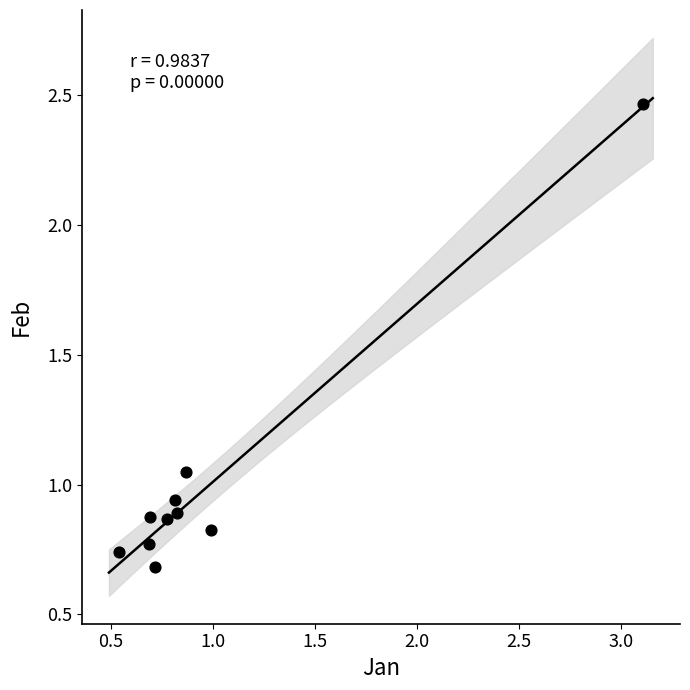

What is the range of X values (max minus min)?

2.6